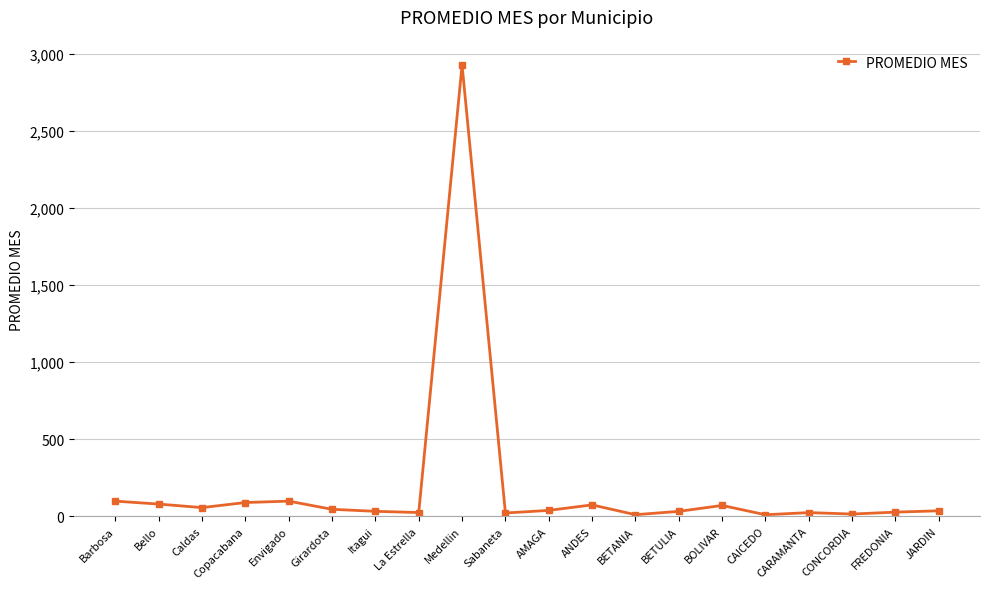

What is the label of the 12th point from the left?

ANDES